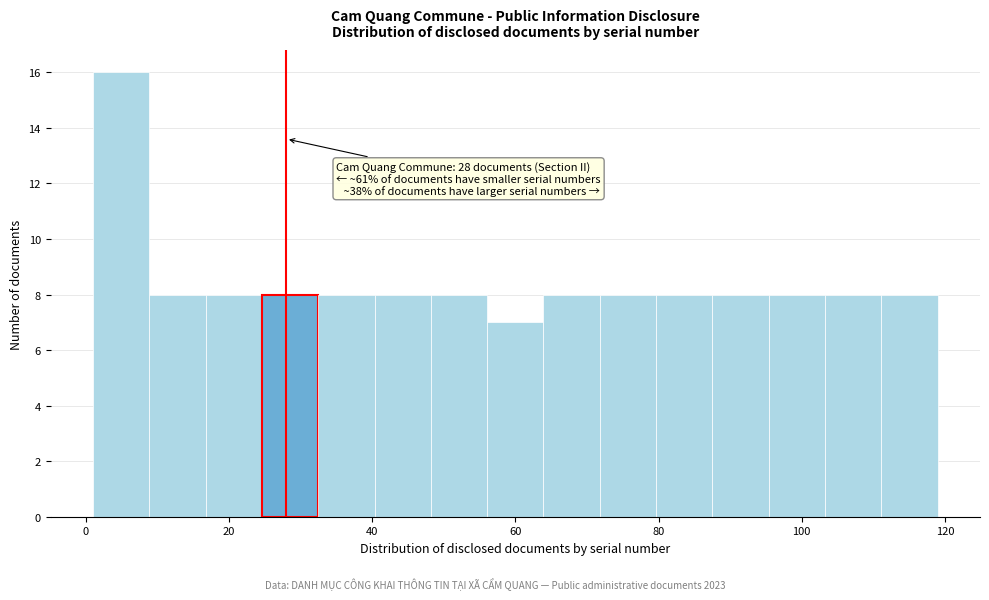

Around what value on the x-axis is the tallest bar? Give the approximate position of its centre, as read against the axis.

4